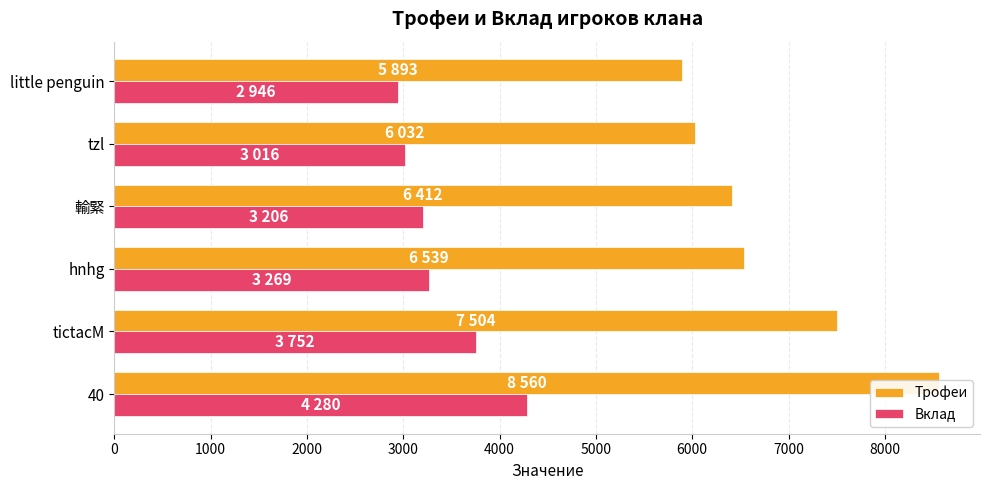

How many data points does each series have?

6